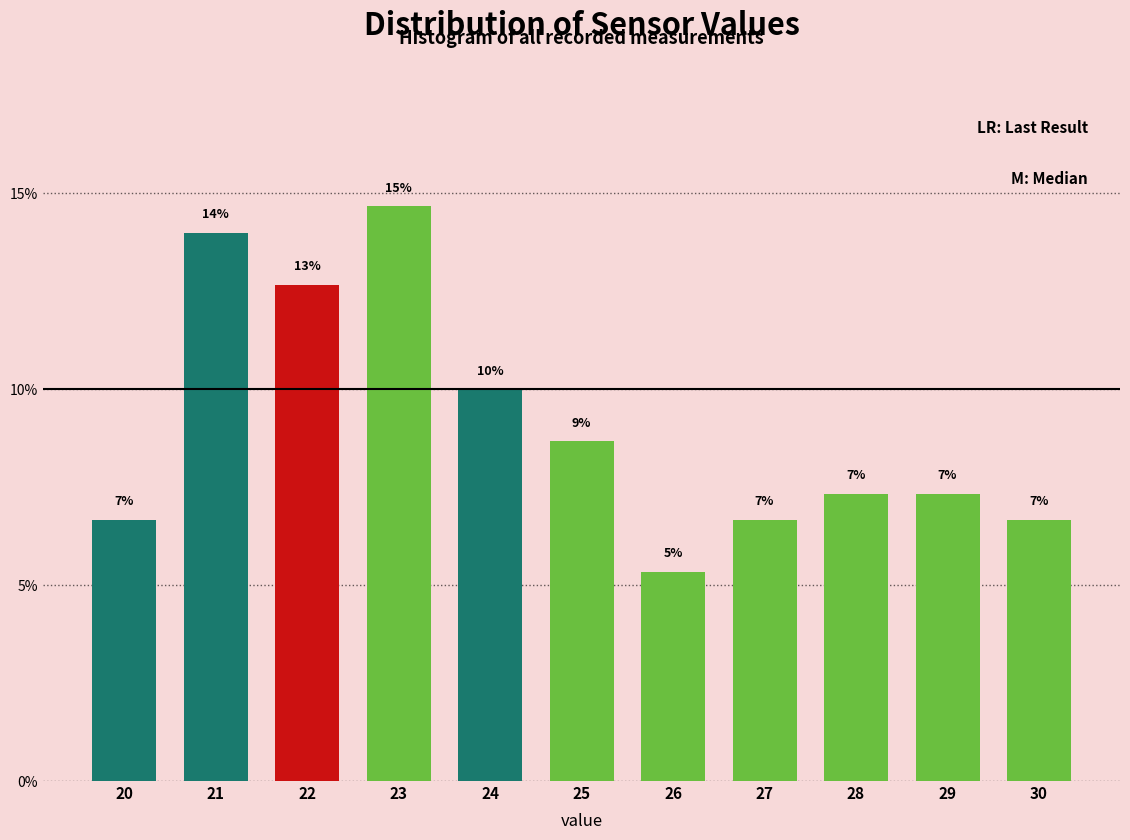

How many bars are there in total?

11